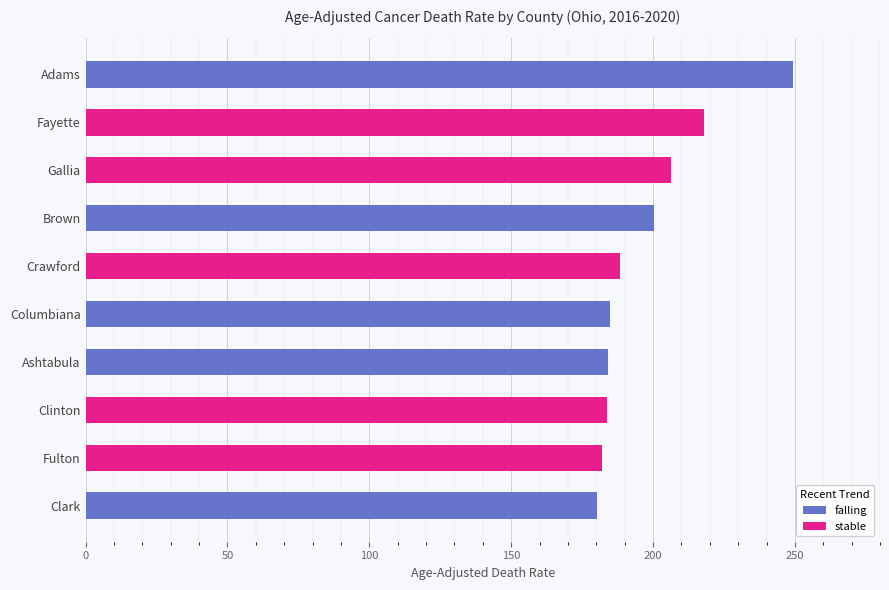

What is the maximum value for falling?

249.5